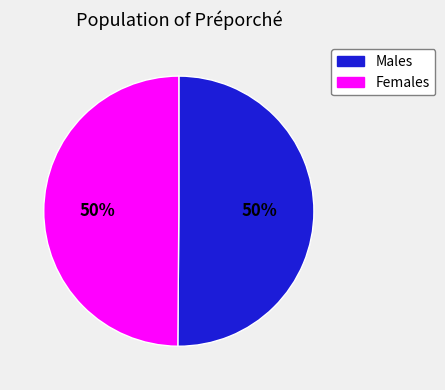

Is there a majority slice in this chart?

No